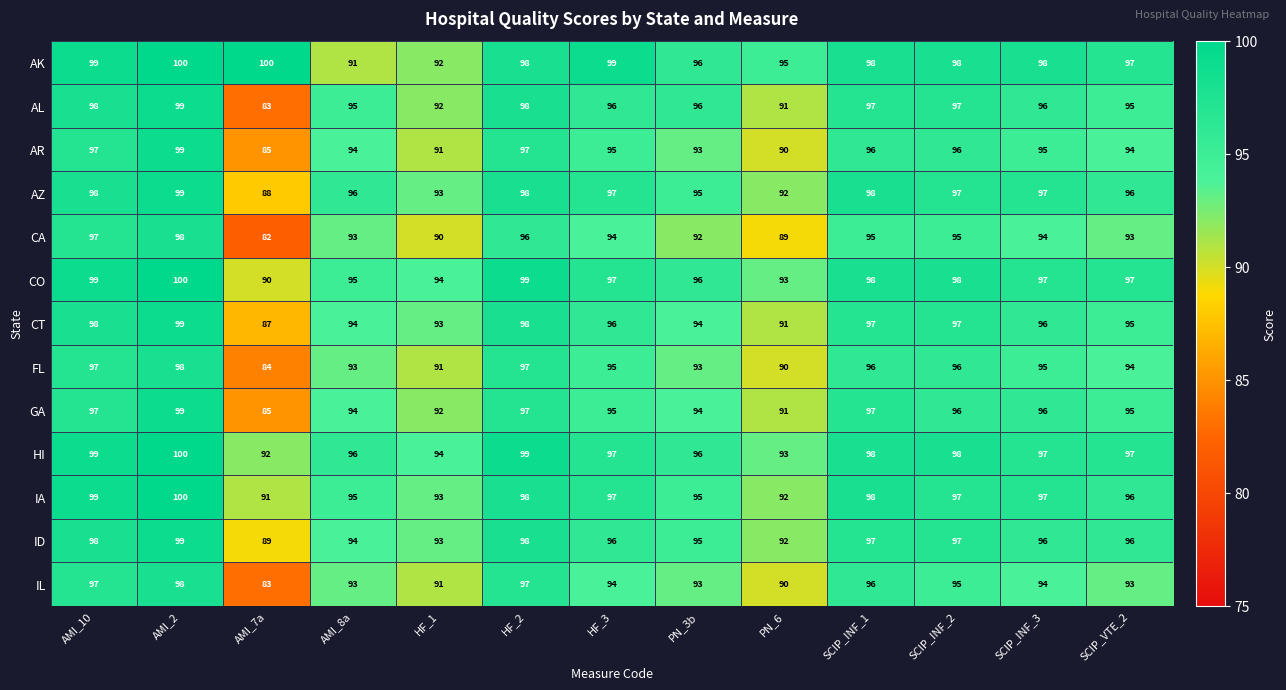

What is the spread (max minus min) of values at AMI_8a?

5